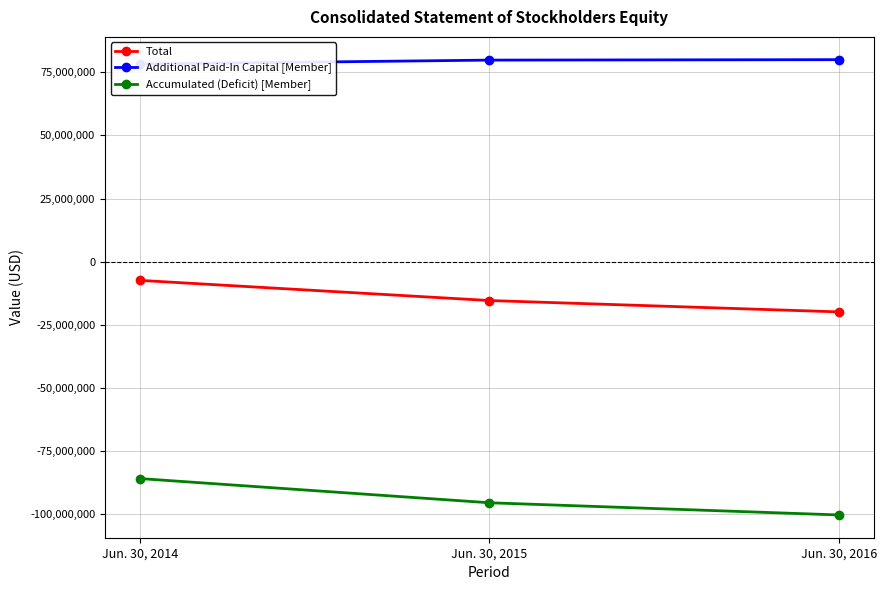

At which label does Additional Paid-In Capital [Member] reach its minimum?

Jun. 30, 2014